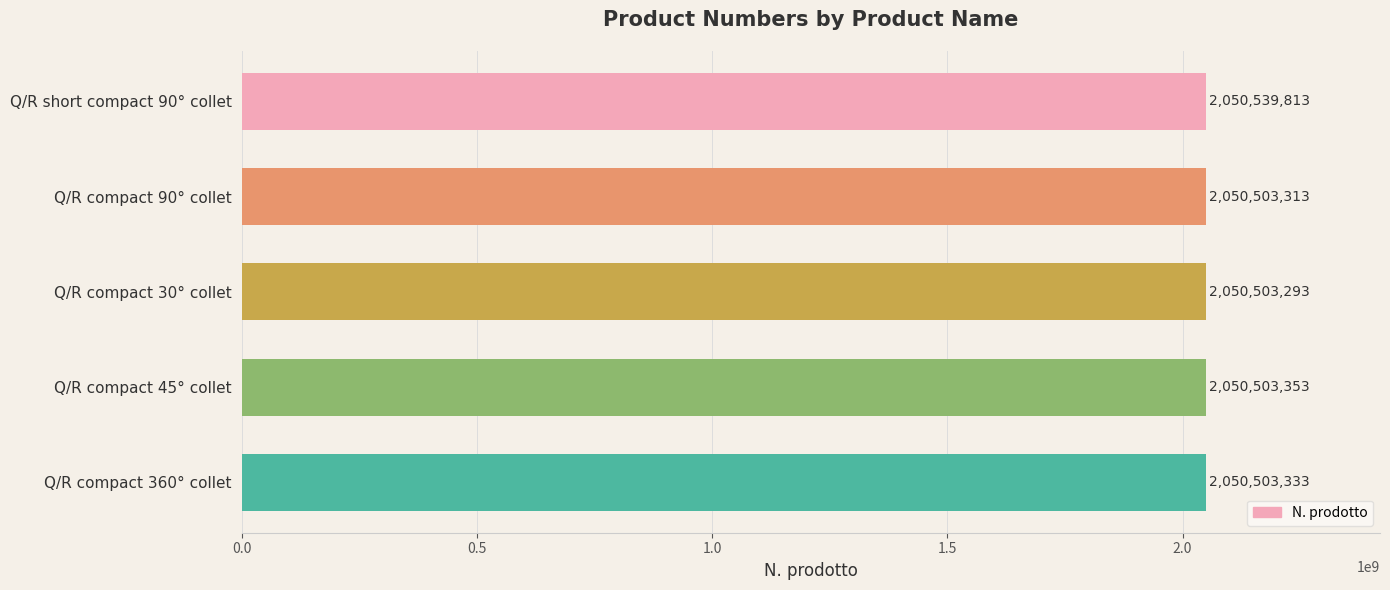

What is the difference between the second highest and second lowest values?

40